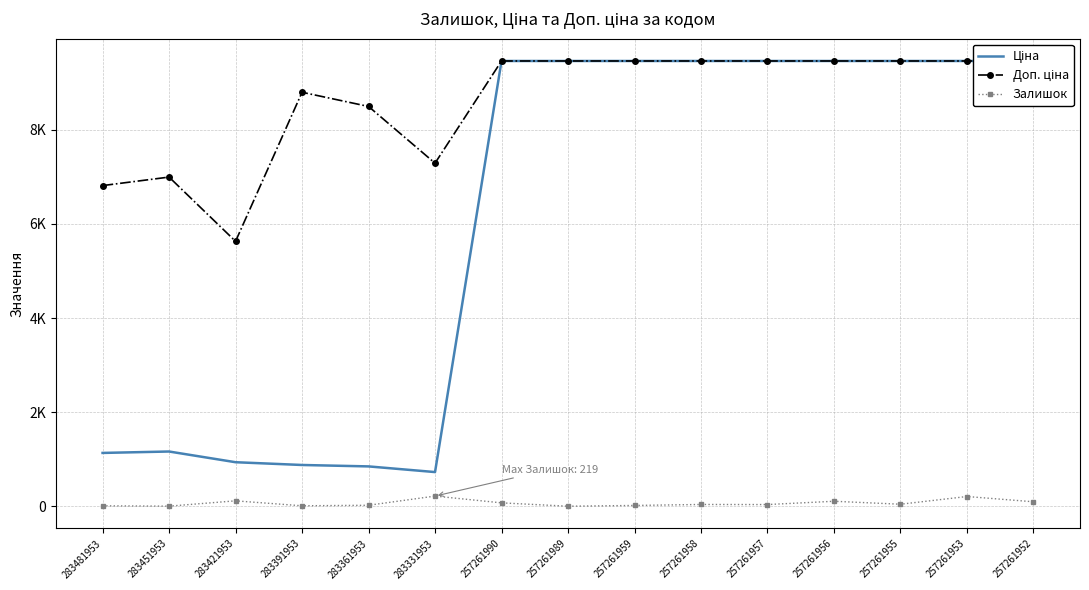

Is it true that Доп. ціна equals 16100.2 at 257261956?

False